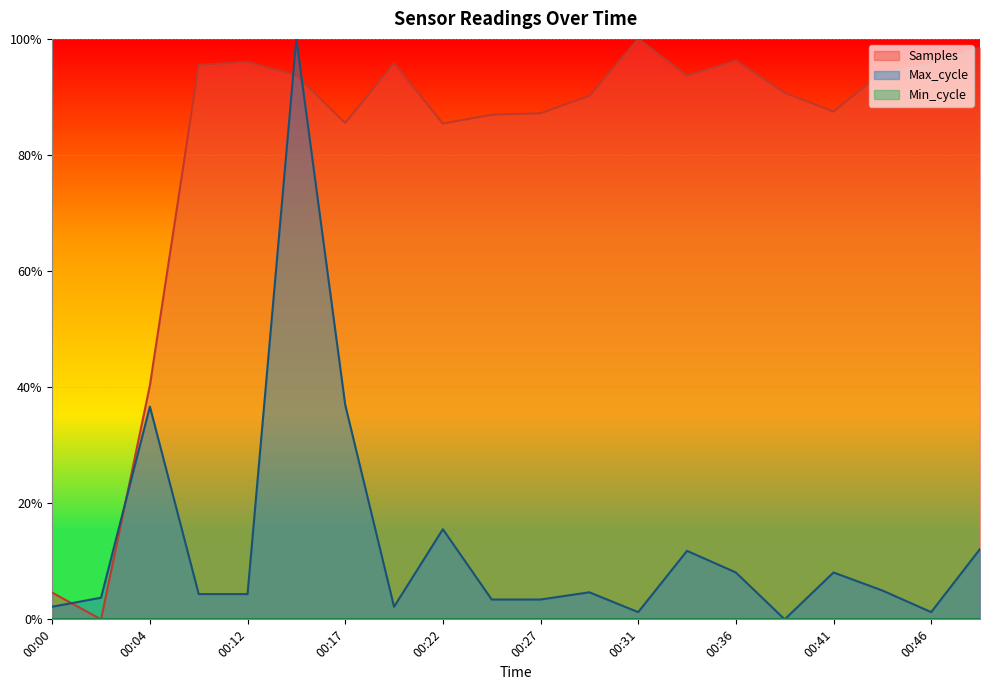

How many categories are shown in the chart?

20